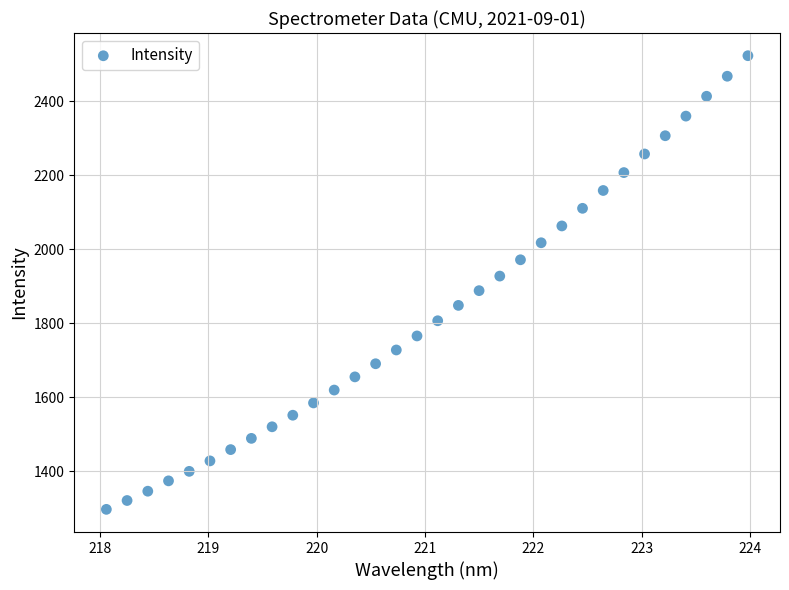

What is the range of X values (max minus min)?

5.9